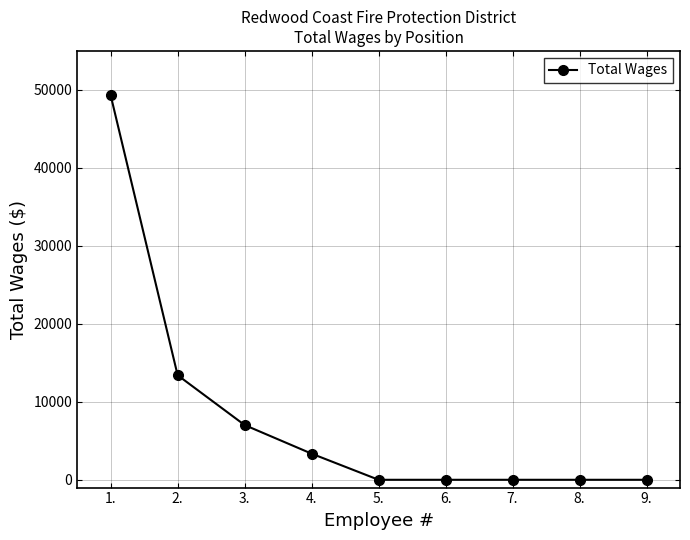

True or false: the data has more than 2 interior local peaks.

False